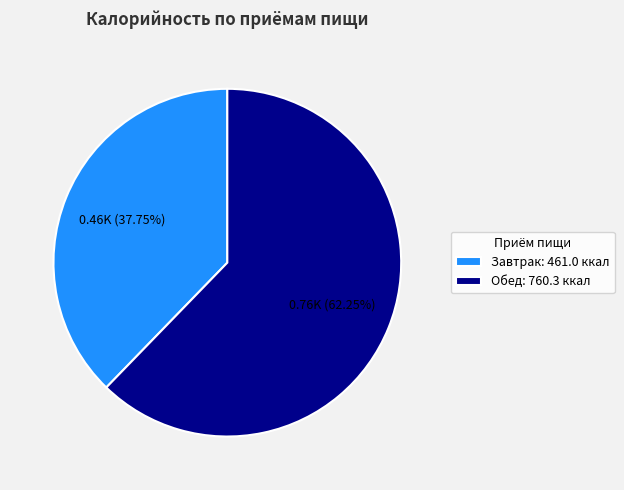

What is the majority slice?

Обед